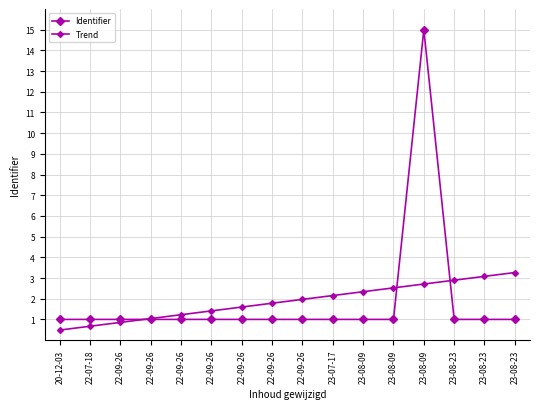

At which label does Identifier reach its peak?

23-08-09